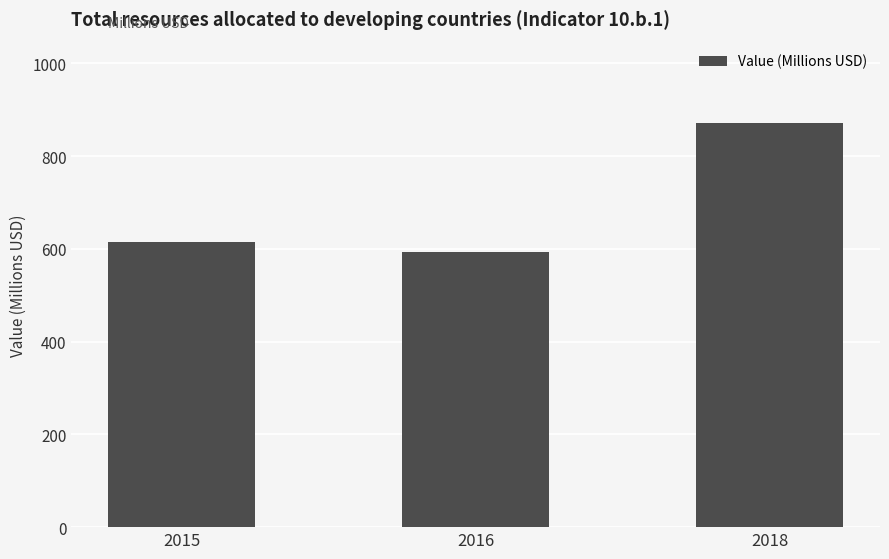

How many bars are there in total?

3